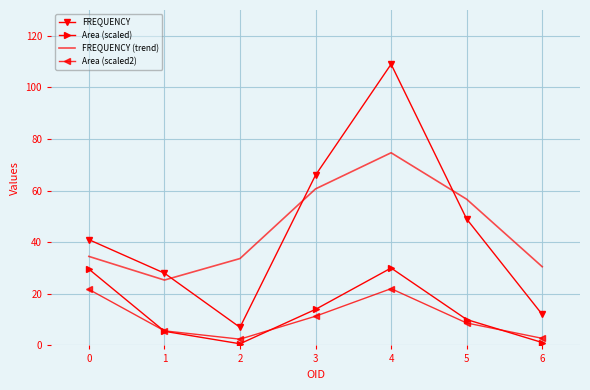

What are all the series names shown in the legend?

FREQUENCY, Area (scaled), FREQUENCY (trend), Area (scaled2)